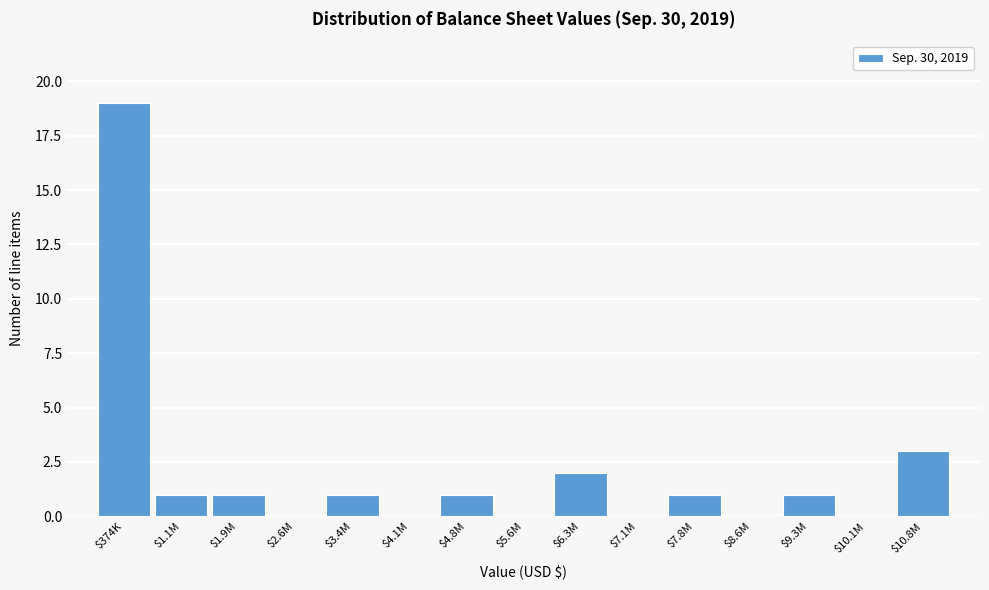

True or false: the data shows 0 at $4.1M.

True